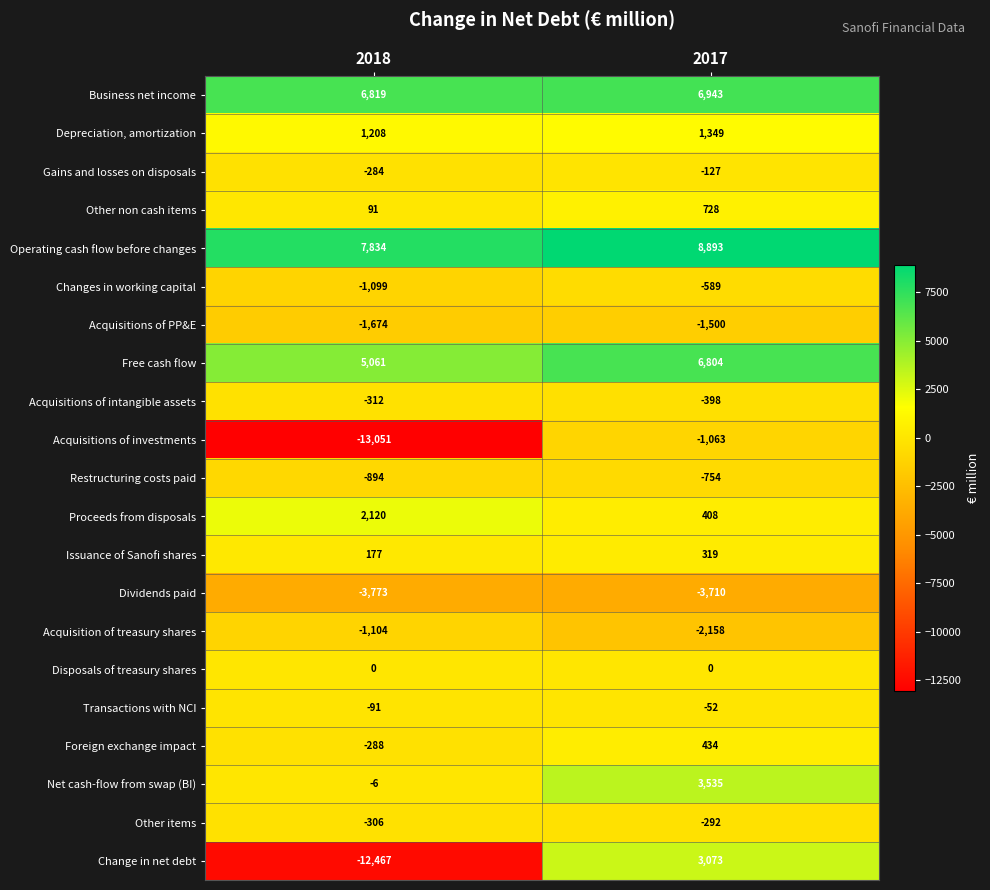

List the series in order of their peak value, lowest first.

Dividends paid, Acquisitions of PP&E, Acquisition of treasury shares, Acquisitions of investments, Restructuring costs paid, Changes in working capital, Acquisitions of intangible assets, Other items, Gains and losses on disposals, Transactions with NCI, Disposals of treasury shares, Issuance of Sanofi shares, Foreign exchange impact, Other non cash items, Depreciation, amortization, Proceeds from disposals, Change in net debt, Net cash-flow from swap (BI), Free cash flow, Business net income, Operating cash flow before changes